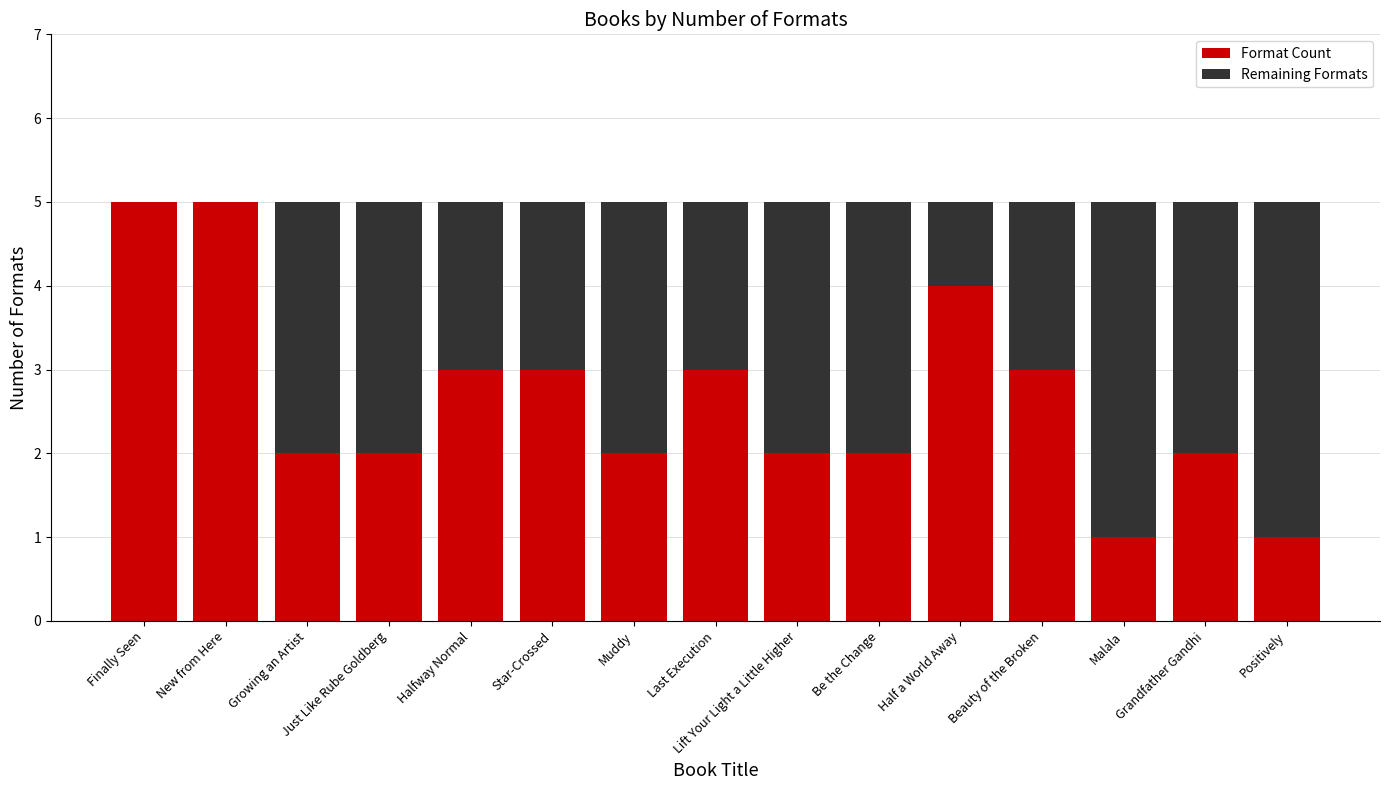

What is the total value across all series at Just Like Rube Goldberg?

5